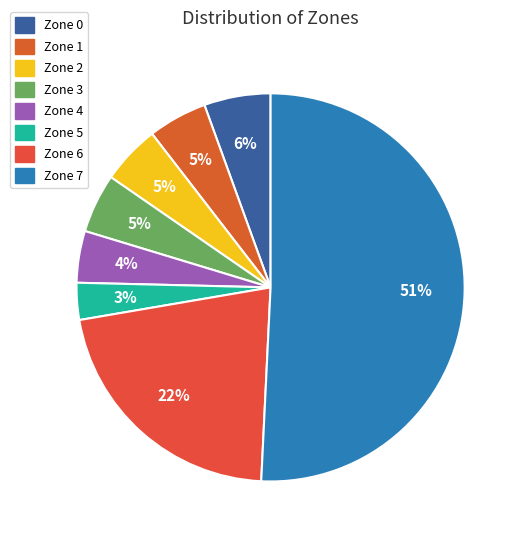

To the nearest percent, what percentage of the pie is Zone 6?

22%